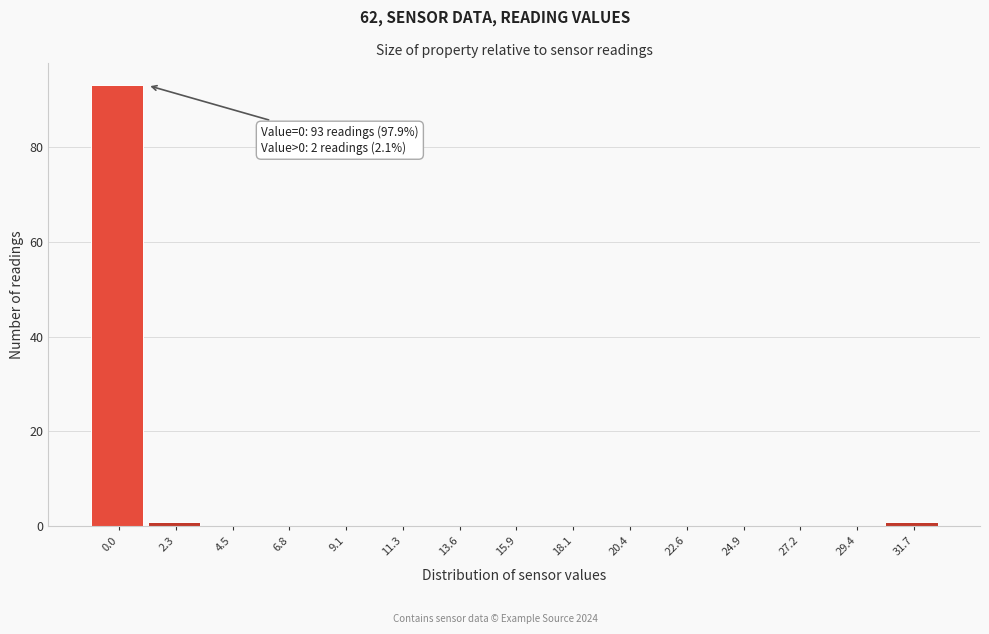

Reading left to right, list all the values displayed in this chart.

0.0=93	2.3=1	4.5=0	6.8=0	9.1=0	11.3=0	13.6=0	15.9=0	18.1=0	20.4=0	22.6=0	24.9=0	27.2=0	29.4=0	31.7=1